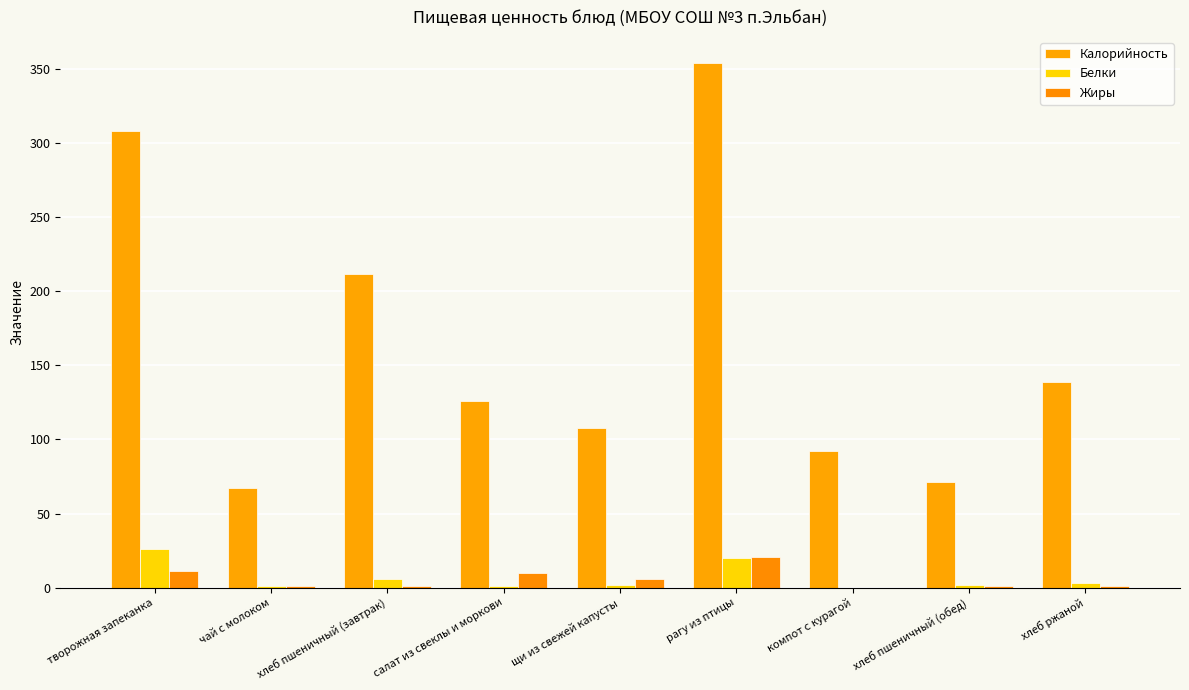

What is the spread (max minus min) of values at хлеб пшеничный (завтрак)?

210.5